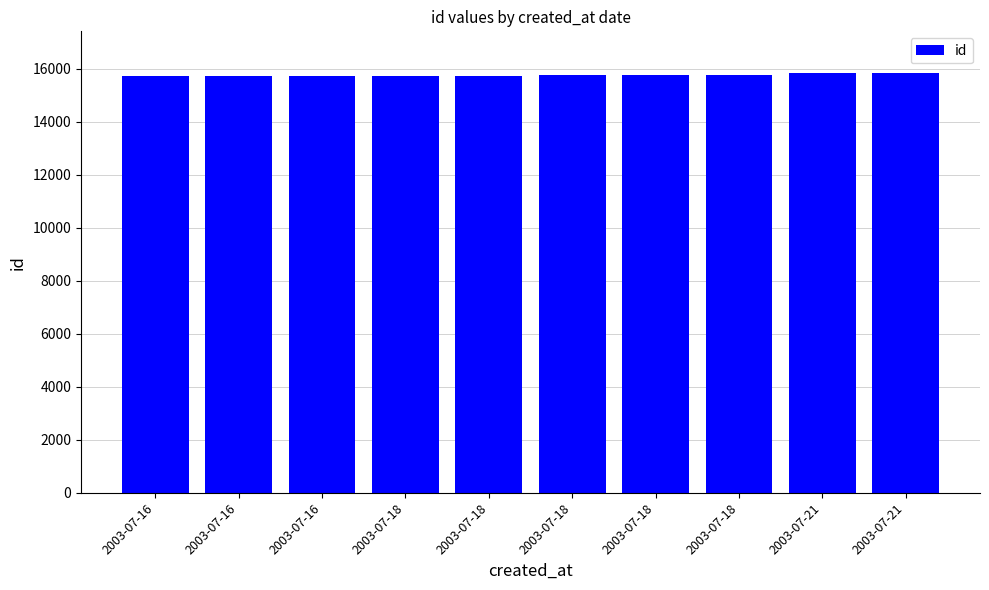

At which category does the chart reach its minimum across all series?

2003-07-16